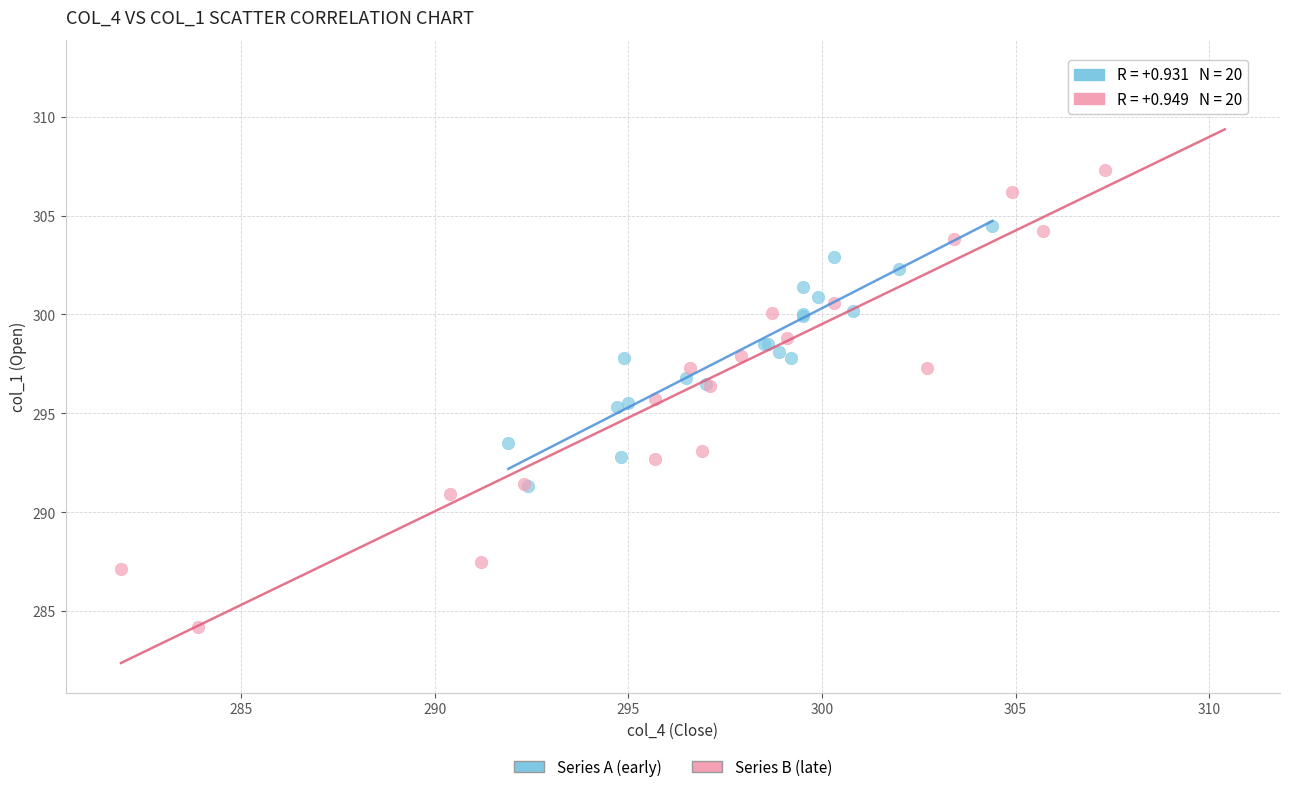

Which series contains the highest Y value?

Series B (late)